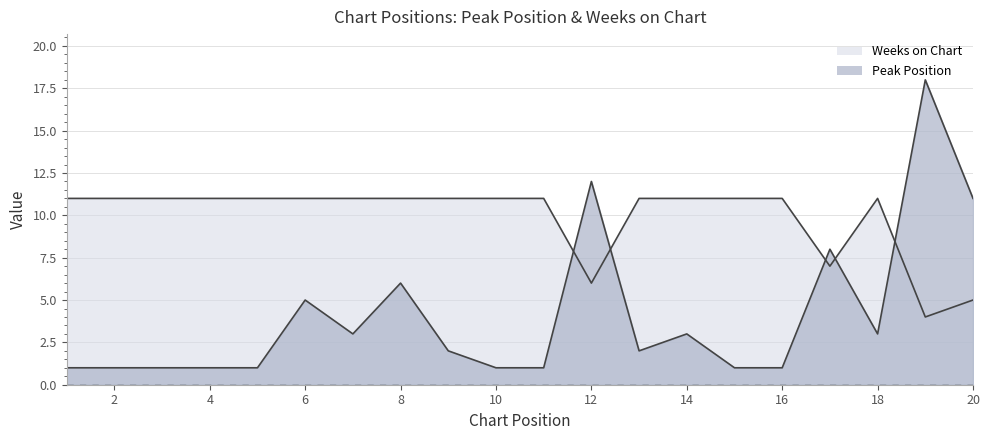

At which category is the sum across all series the highest?

19